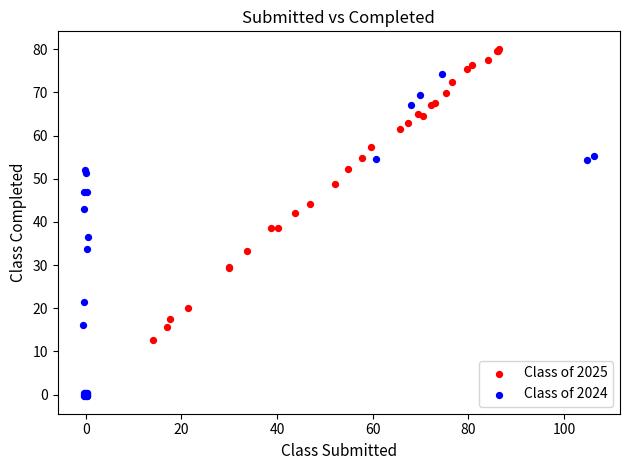

Which series reaches the maximum Y coordinate?

Class of 2025